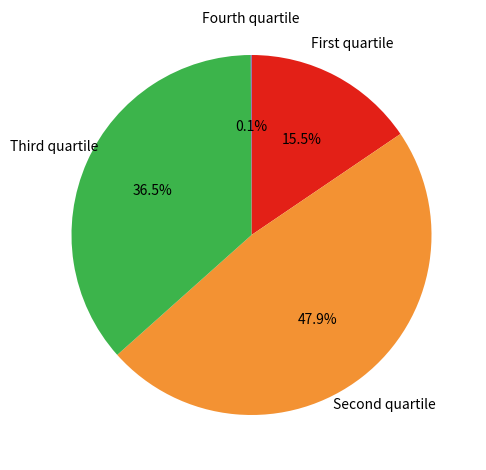

Is there any slice that represents more than half of the pie?

No